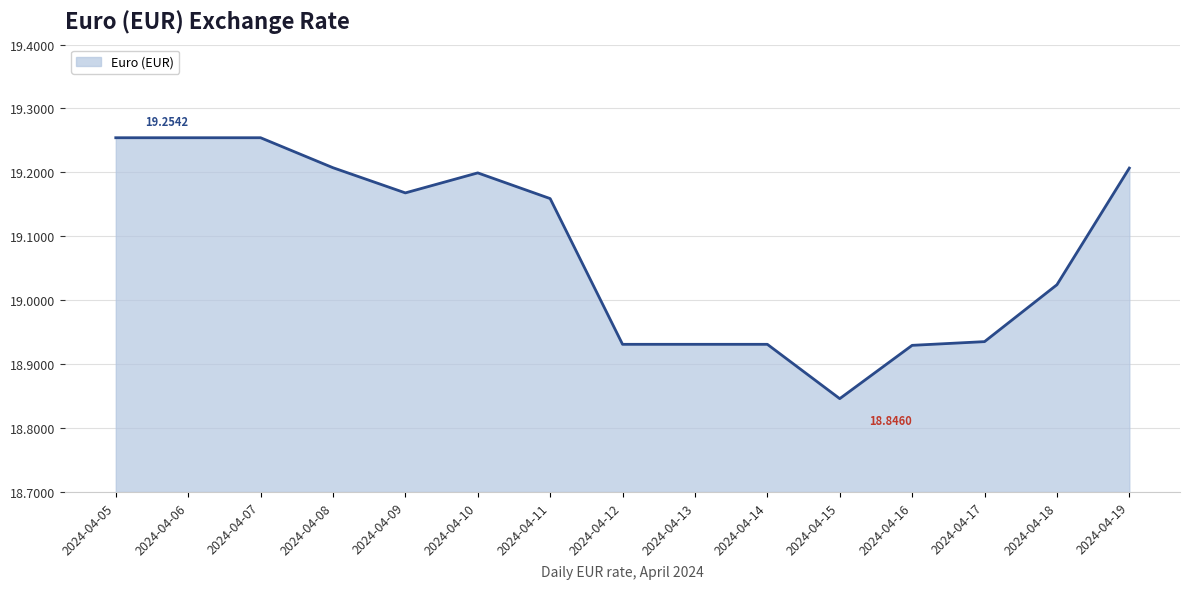

What is the difference between the maximum and minimum values?

0.4